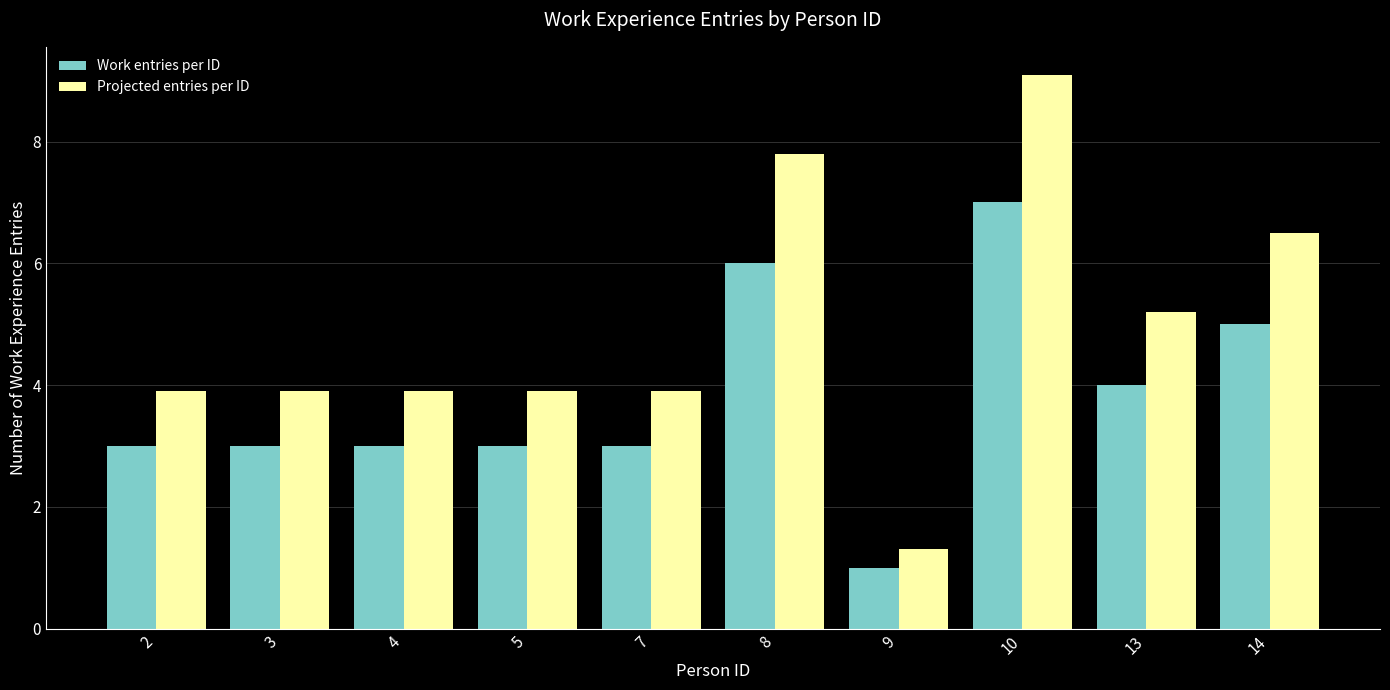

What is the total value across all series at 10?

16.1